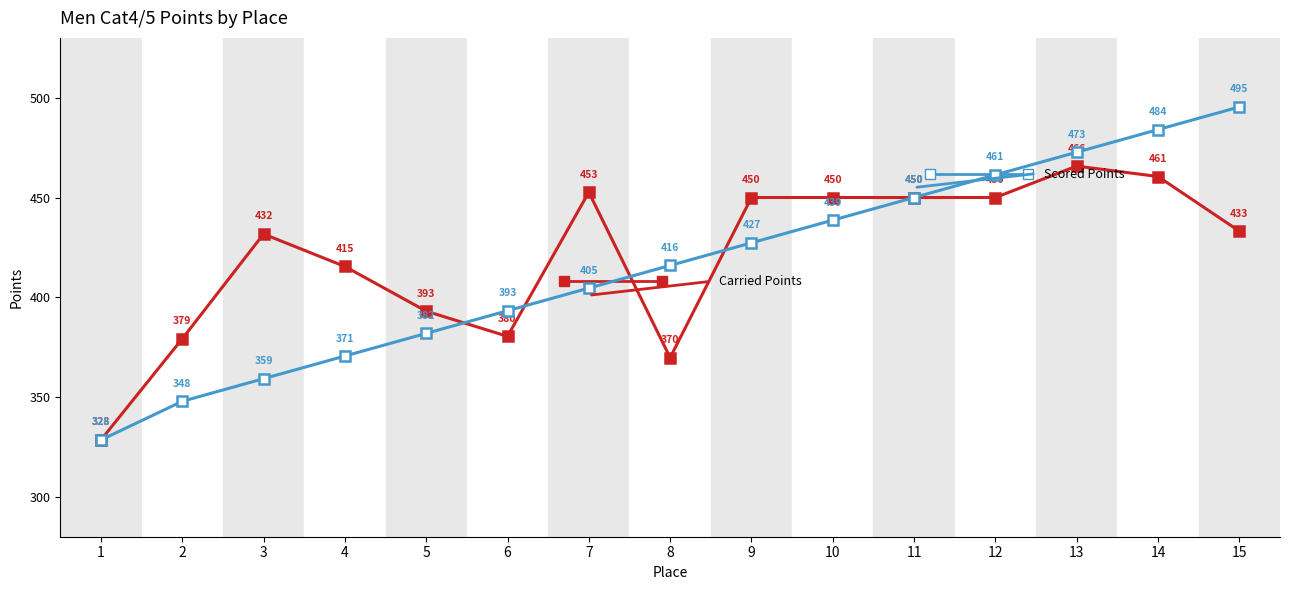

What is the smallest value displayed?

328.5